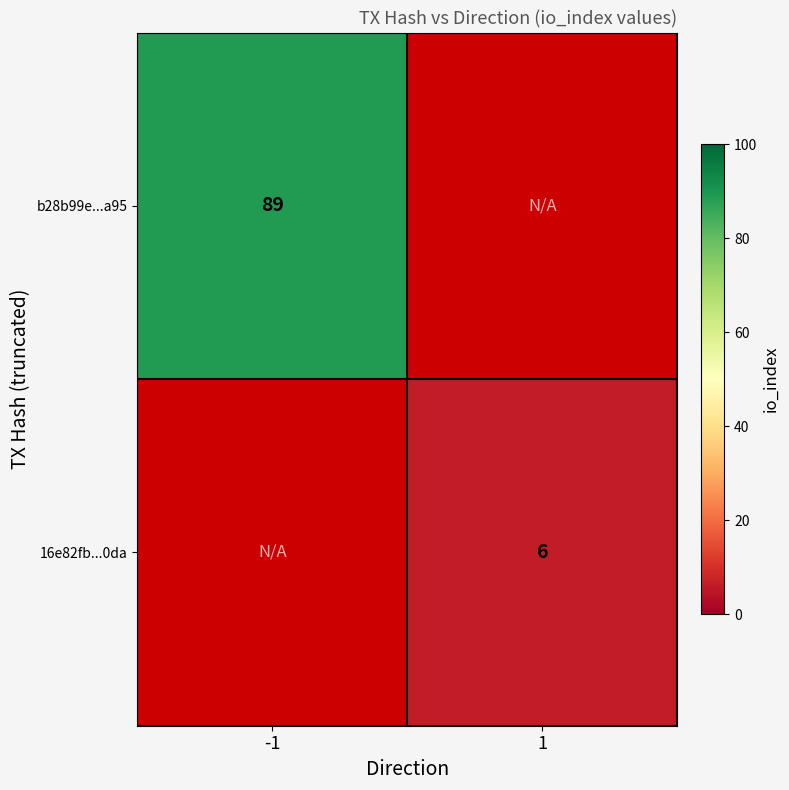

The 16e82fb...0da series shows 6 at 1. True or false?

True